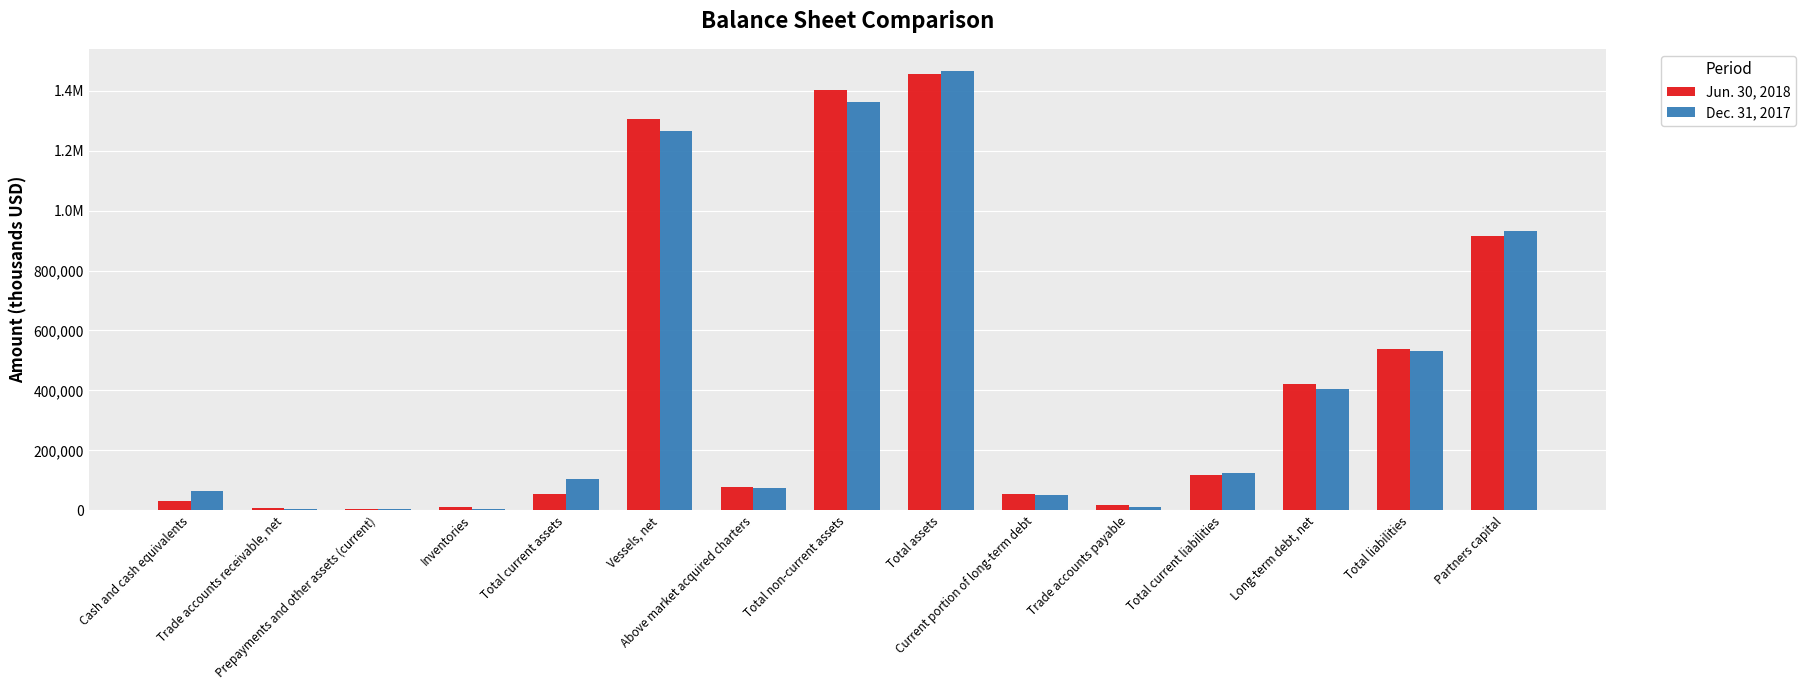

Rank the series by their average value, from highest to lowest.

Jun. 30, 2018, Dec. 31, 2017